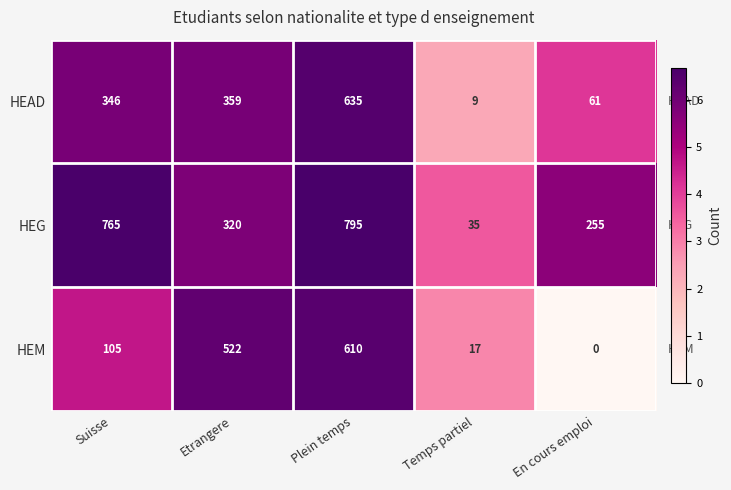

Rank the series by their maximum value, from lowest to highest.

HEM, HEAD, HEG